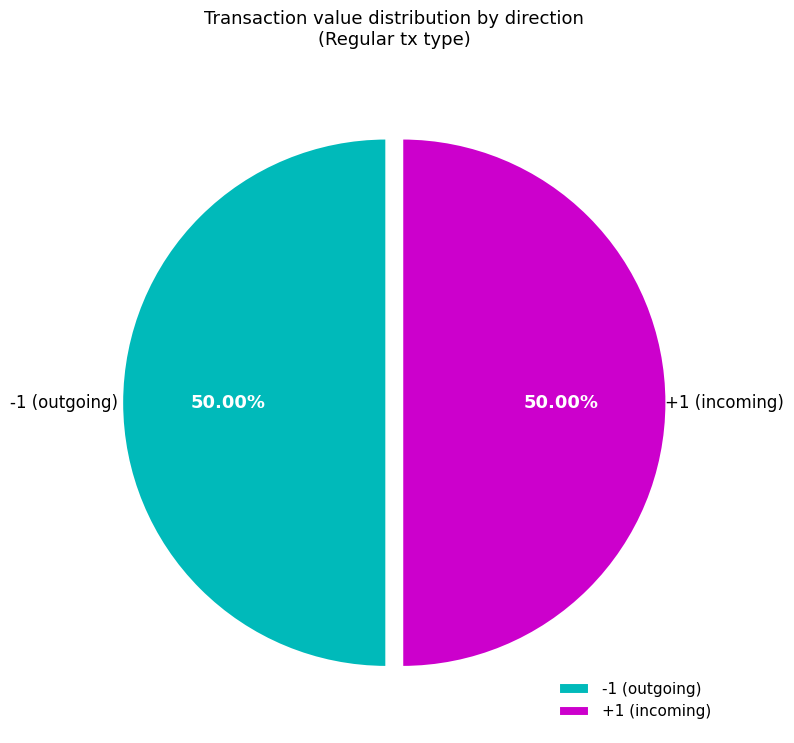

How many segments does this pie chart have?

2